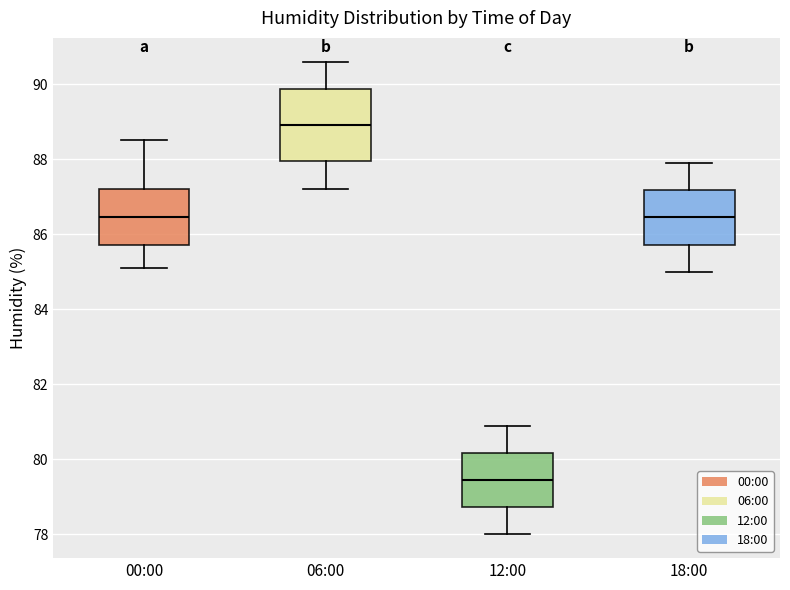

Reading left to right, read every box against the y-axis: the position of its median line, the range the box covers, and the ends of its whiskers. The values are not printed on the chart, so give them approximately, as read against the axis.

00:00: median 86.4, box 85.8 to 87.2, whiskers 85.2 to 88.6
06:00: median 89.0, box 88.0 to 89.8, whiskers 87.2 to 90.6
12:00: median 79.4, box 78.8 to 80.2, whiskers 78.0 to 81.0
18:00: median 86.4, box 85.8 to 87.2, whiskers 85.0 to 88.0